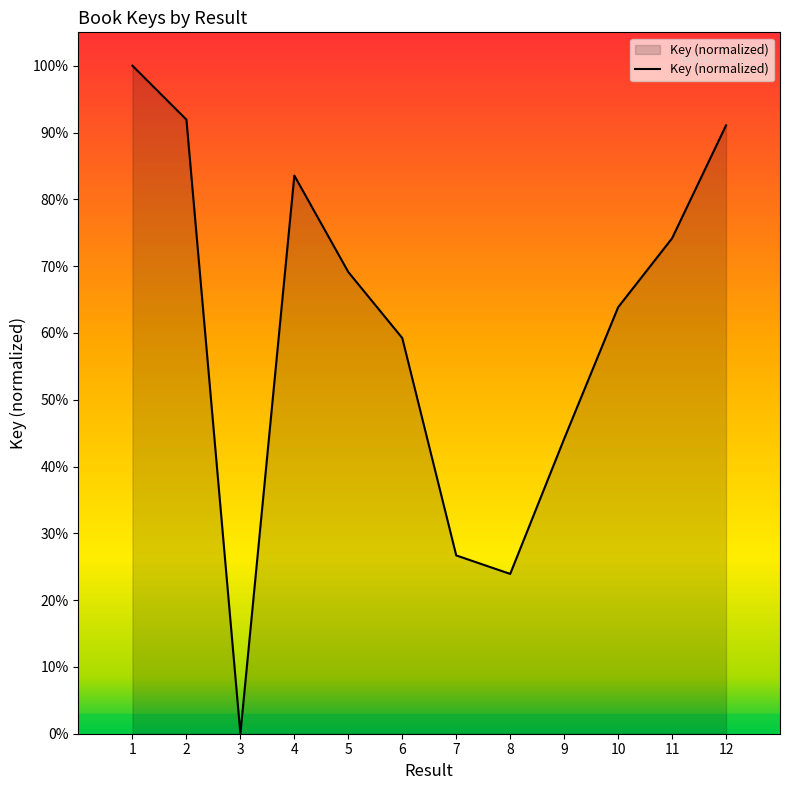

Does the chart have visible grid lines?

No